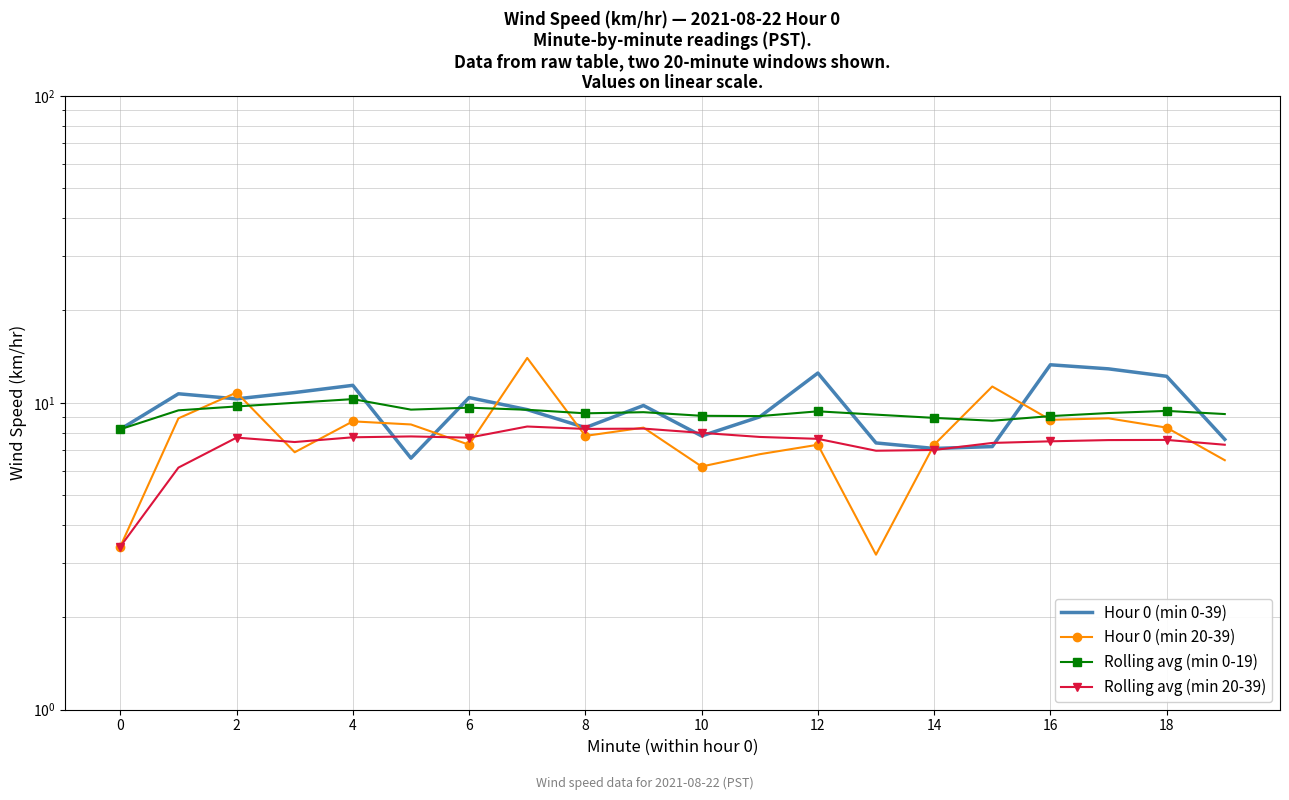

What is the average value of the Rolling avg (min 20-39) series?

7.4